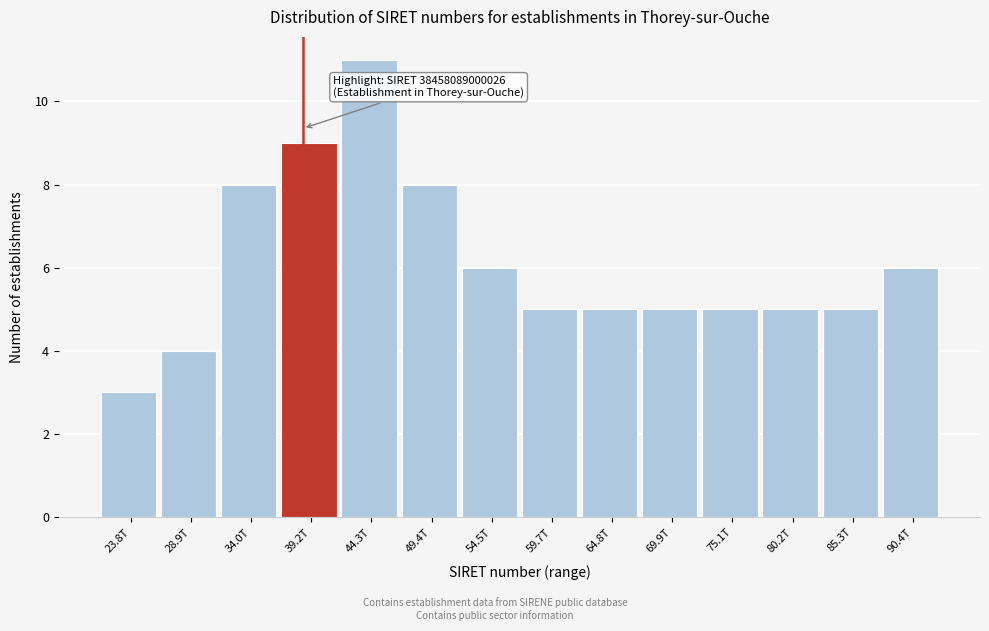

Reading right to left, transcribe all the data shown in this chart.

90.4T=6	85.3T=5	80.2T=5	75.1T=5	69.9T=5	64.8T=5	59.7T=5	54.5T=6	49.4T=8	44.3T=11	39.2T=9	34.0T=8	28.9T=4	23.8T=3